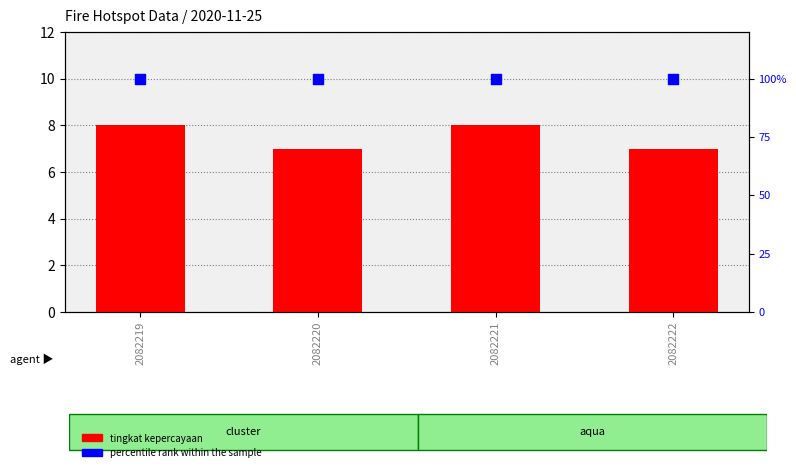

At which category is the sum across all series the highest?

2082219